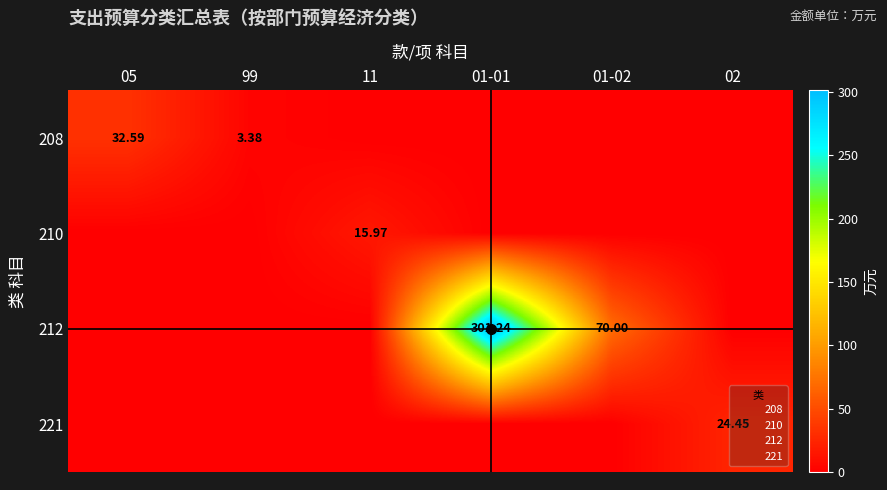

Is the value of 212 at 02 greater than the value of 208 at 05?

No